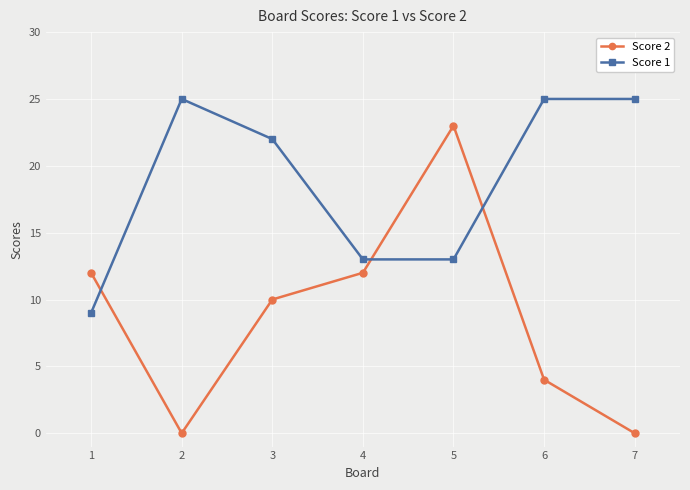

What is the value of the Score 1 point at the 4th from the left?

13